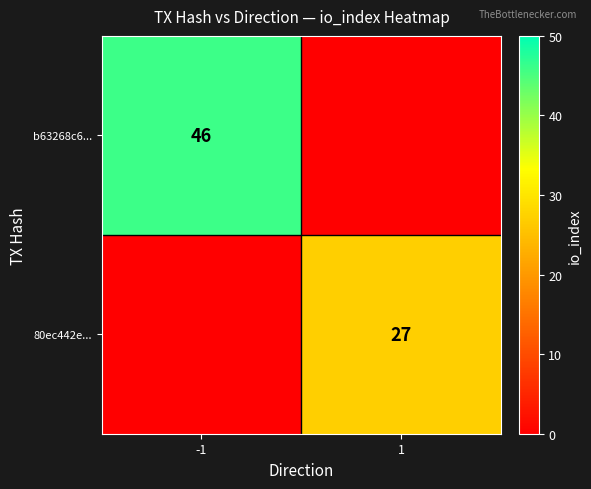

What is the total value across all series at -1?

46